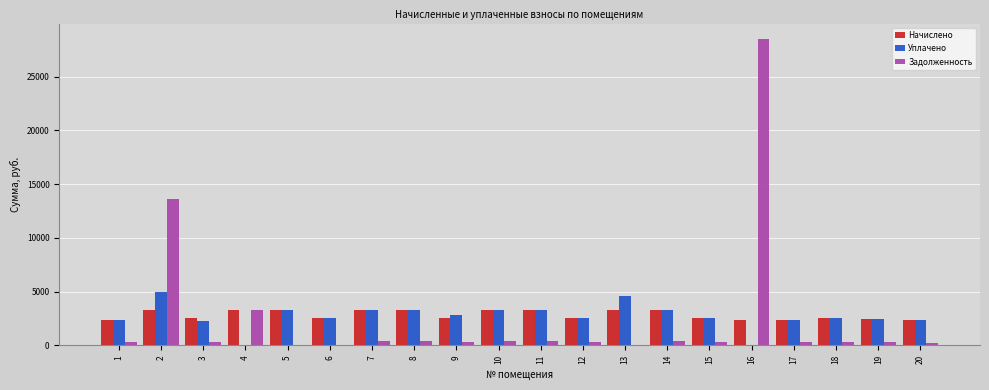

What is the difference between the Начислено values at 6 and 16?

146.4